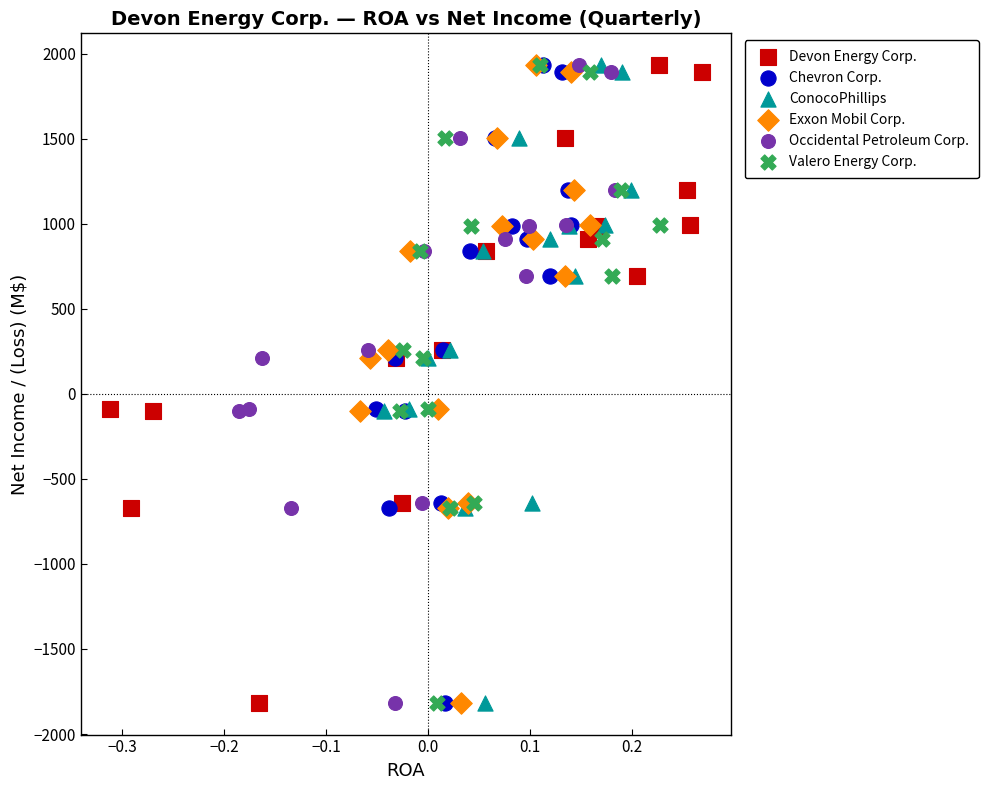

What are all the series names shown in the legend?

Devon Energy Corp., Chevron Corp., ConocoPhillips, Exxon Mobil Corp., Occidental Petroleum Corp., Valero Energy Corp.